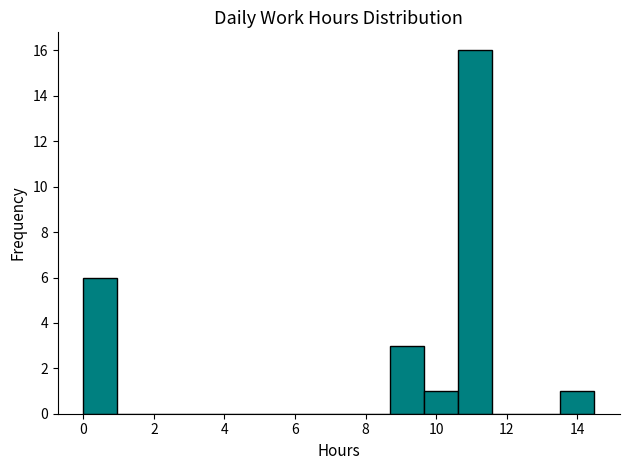

Over which range of the x-axis is the bar tallest?

10.6 to 11.6